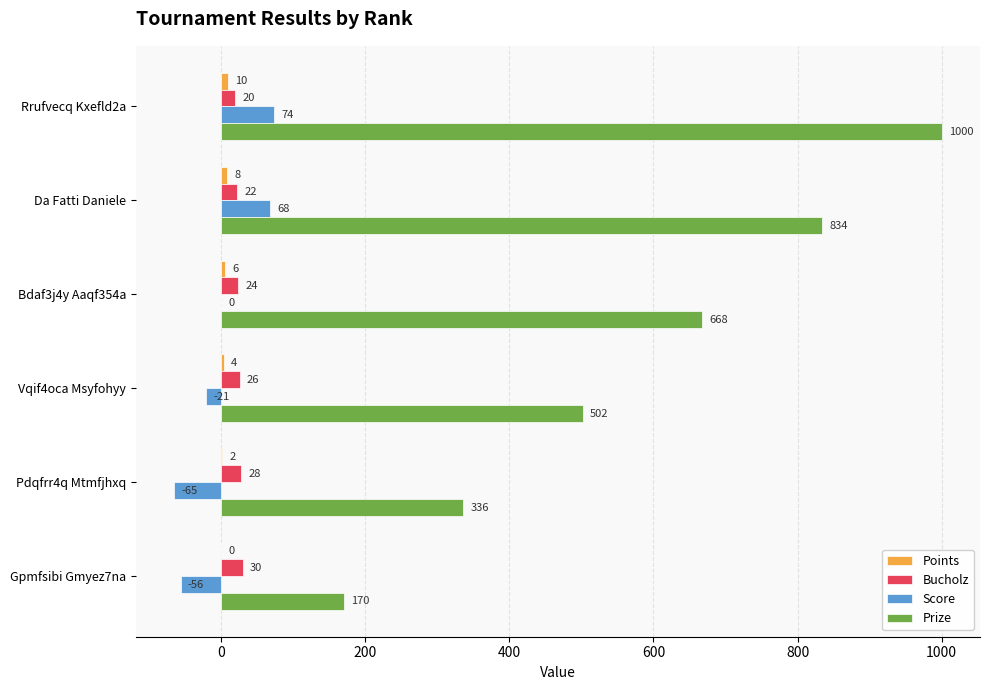

Which category has the highest value in the Bucholz series?

Gpmfsibi Gmyez7na